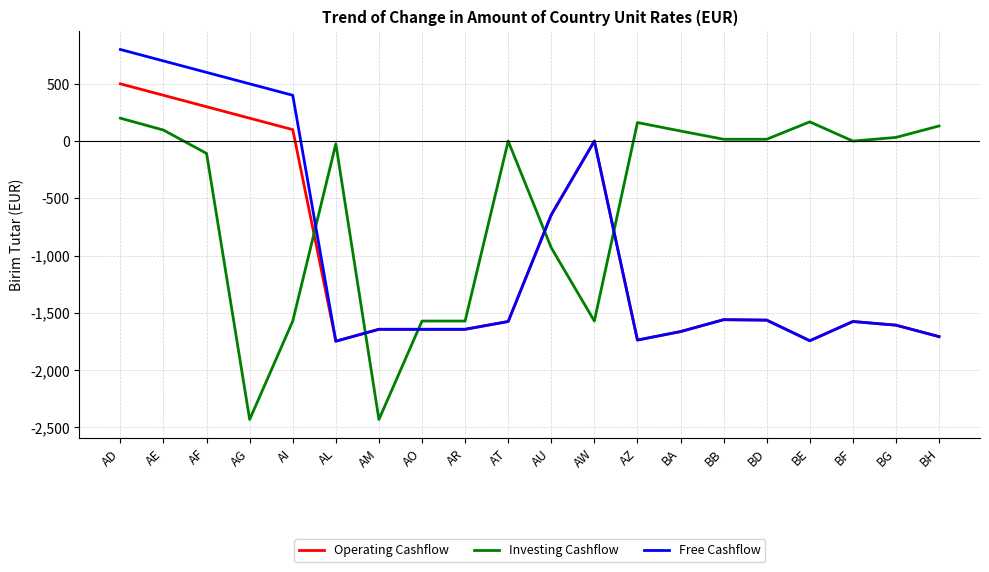

What is the average value of the Operating Cashflow series?

-1028